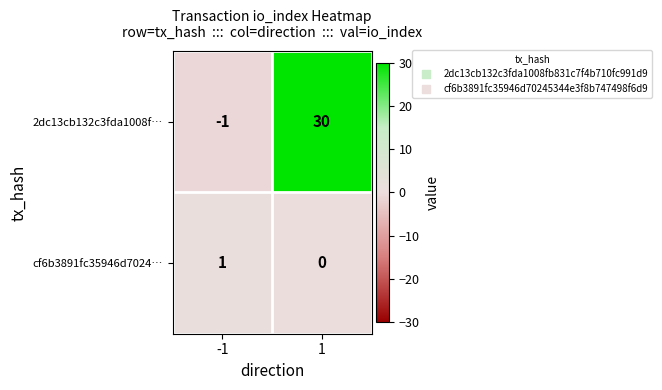

At which category is the sum across all series the highest?

1